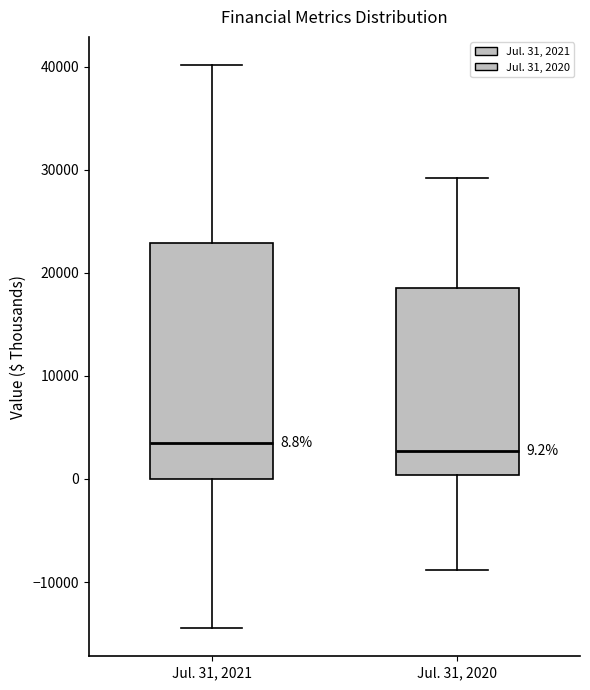

Comparing the boxes themselves (not the whiskers), which one is the tallest?

Jul. 31, 2021